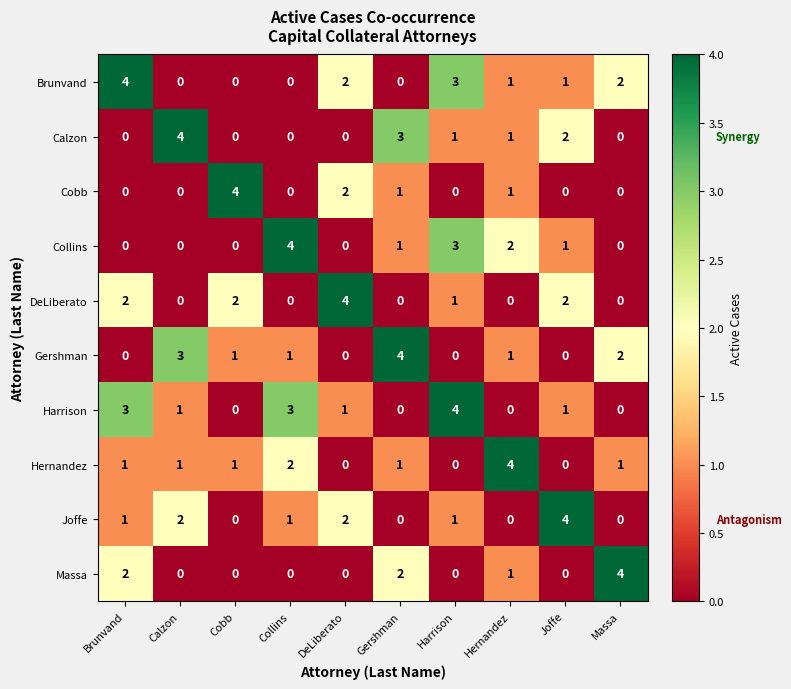

At which label does DeLiberato first exceed 1?

Brunvand